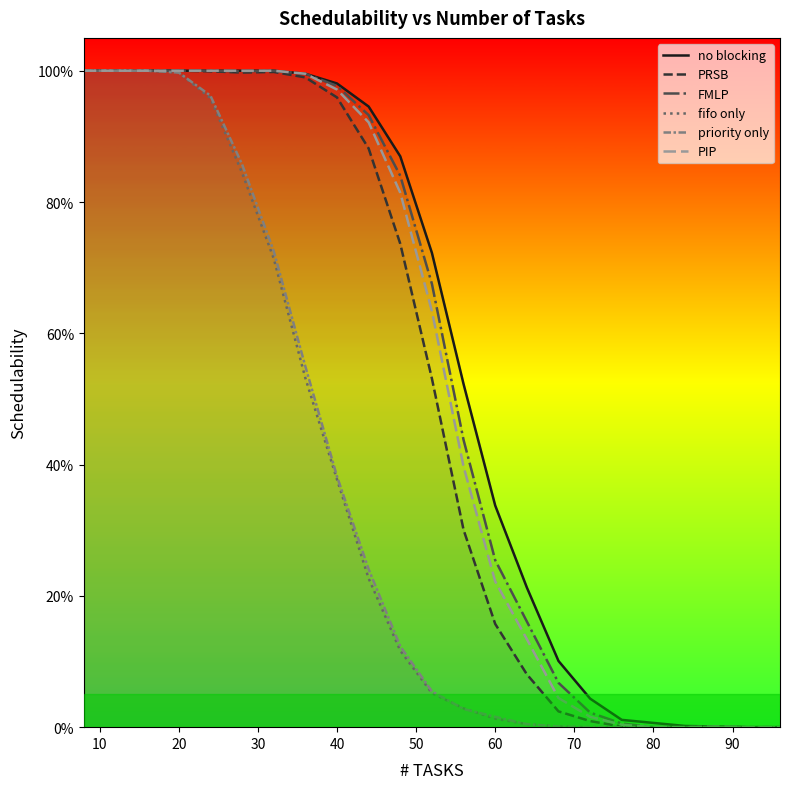

Reading left to right, list all the values displayed in this chart.

no blocking: 1.0	1.0	1.0	1.0	1.0	1.0	1.0	1.0	1.0	0.9	0.9	0.7	0.5	0.3	0.2	0.1	0.0	0.0	0.0	0.0	0.0	0.0	0.0
PRSB: 1.0	1.0	1.0	1.0	1.0	1.0	1.0	1.0	1.0	0.9	0.7	0.5	0.3	0.2	0.1	0.0	0.0	0.0	0.0	0.0	0.0	0.0	0.0
FMLP: 1.0	1.0	1.0	1.0	1.0	1.0	1.0	1.0	1.0	0.9	0.8	0.7	0.4	0.3	0.2	0.1	0.0	0.0	0.0	0.0	0.0	0.0	0.0
fifo only: 1.0	1.0	1.0	1.0	1.0	0.8	0.7	0.5	0.4	0.2	0.1	0.1	0.0	0.0	0.0	0.0	0.0	0.0	0.0	0.0	0.0	0.0	0.0
priority only: 1.0	1.0	1.0	1.0	1.0	0.9	0.7	0.5	0.4	0.2	0.1	0.1	0.0	0.0	0.0	0.0	0.0	0.0	0.0	0.0	0.0	0.0	0.0
PIP: 1.0	1.0	1.0	1.0	1.0	1.0	1.0	1.0	1.0	0.9	0.8	0.6	0.4	0.2	0.1	0.0	0.0	0.0	0.0	0.0	0.0	0.0	0.0